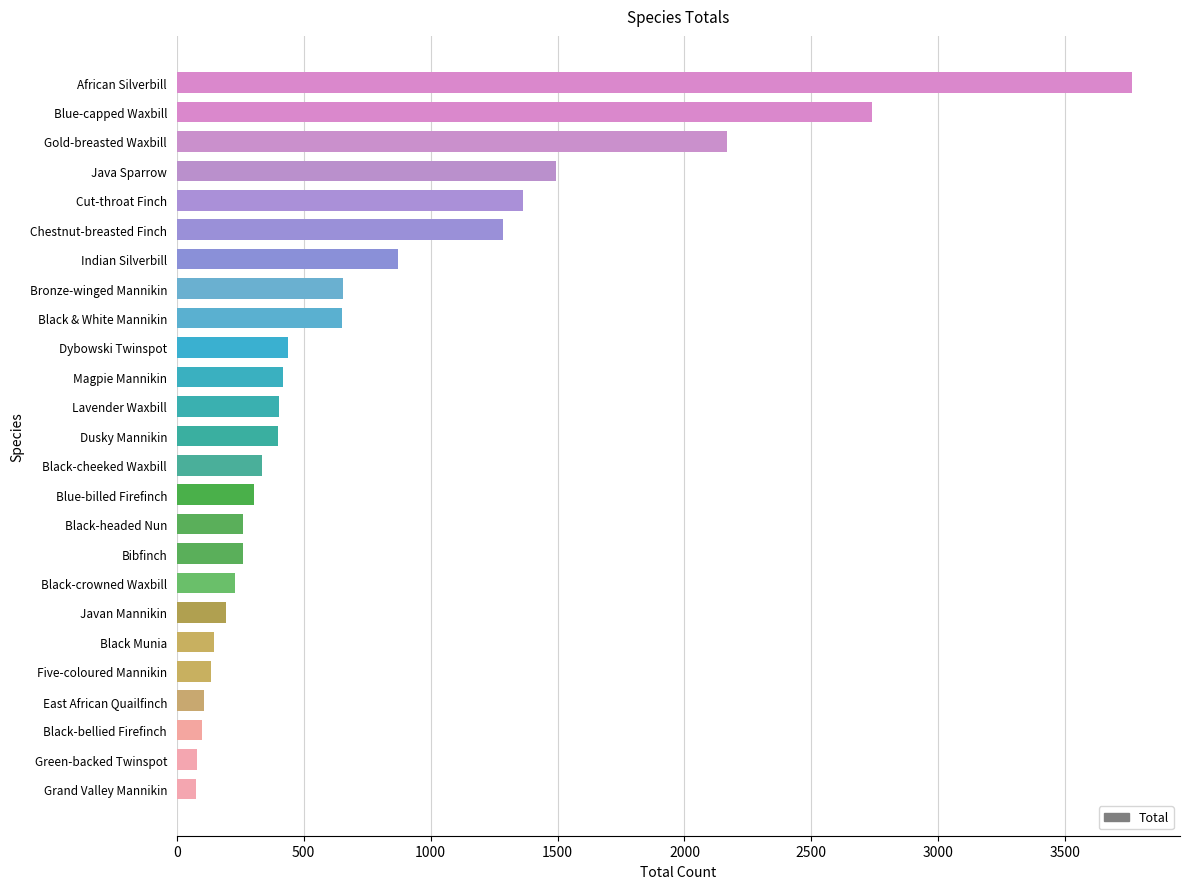

How many series are shown in this chart?

1